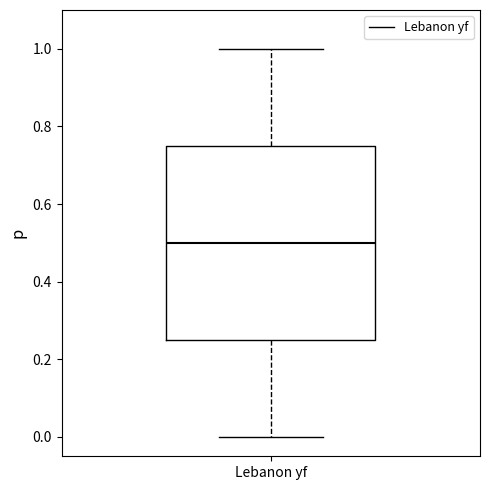

Read this box plot against the y-axis: the position of the median line, the range covered by the box, and the ends of both whiskers. The values are not printed on the chart, so give them approximately, as read against the axis.

median 0.50, box 0.26 to 0.76, whiskers 0.00 to 1.00